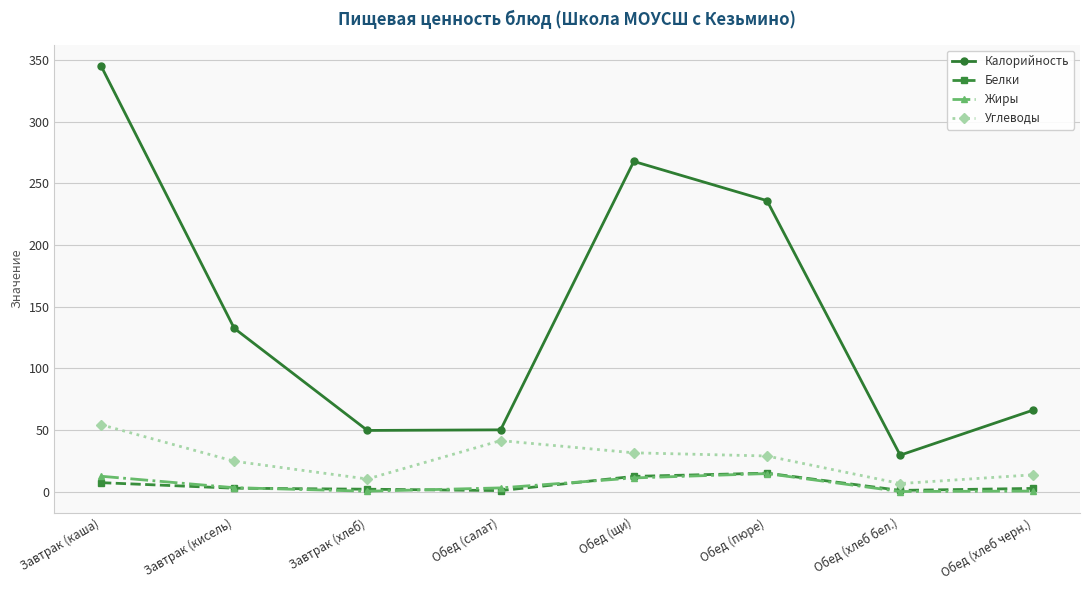

True or false: Калорийность and Углеводы intersect in this chart.

False